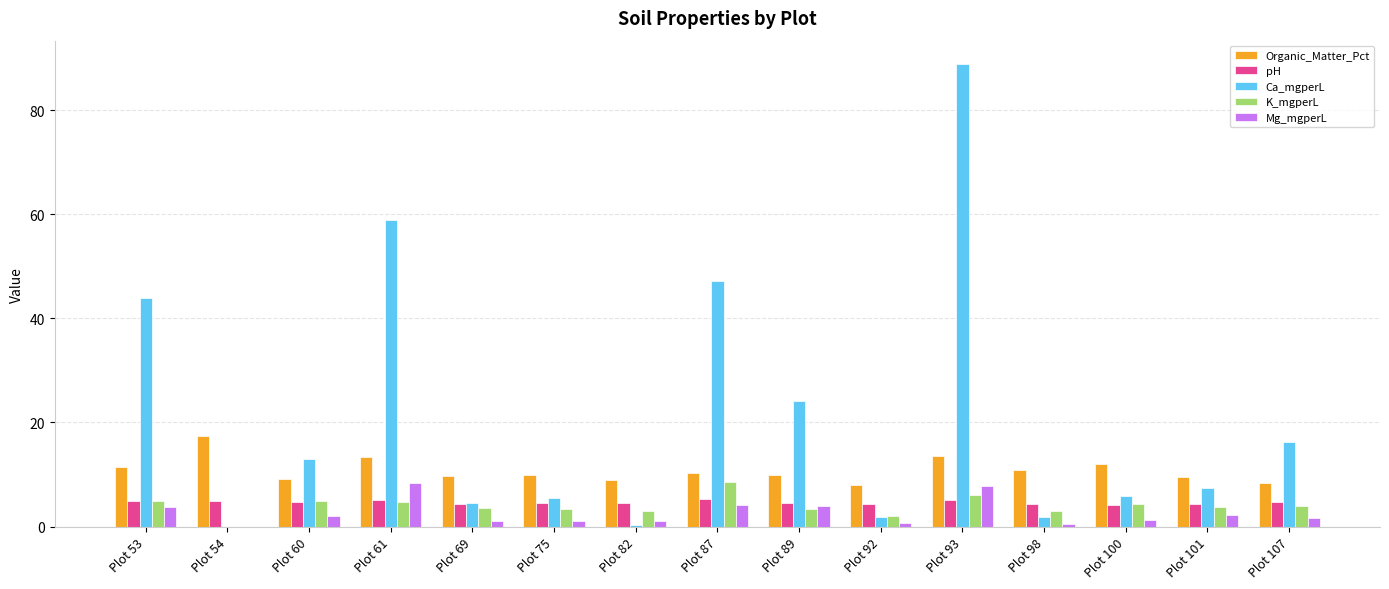

Between Plot 60 and Plot 92, which series saw the biggest shift?

Ca_mgperL